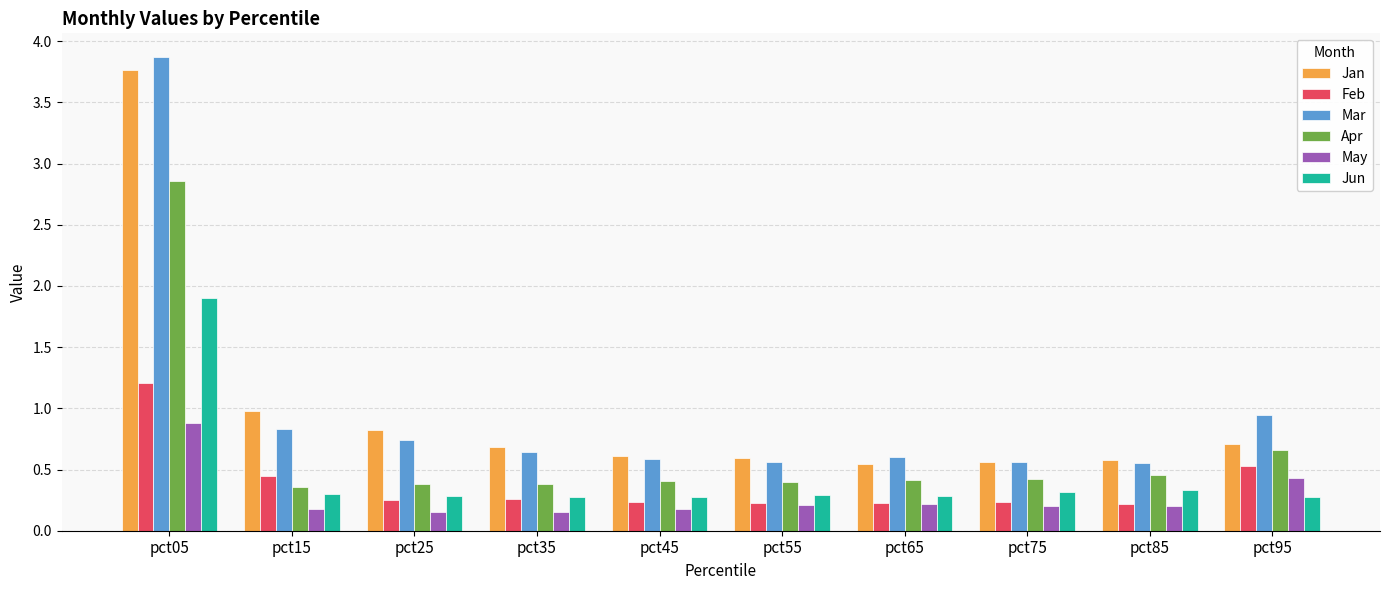

What is the maximum value shown in the chart?

3.9